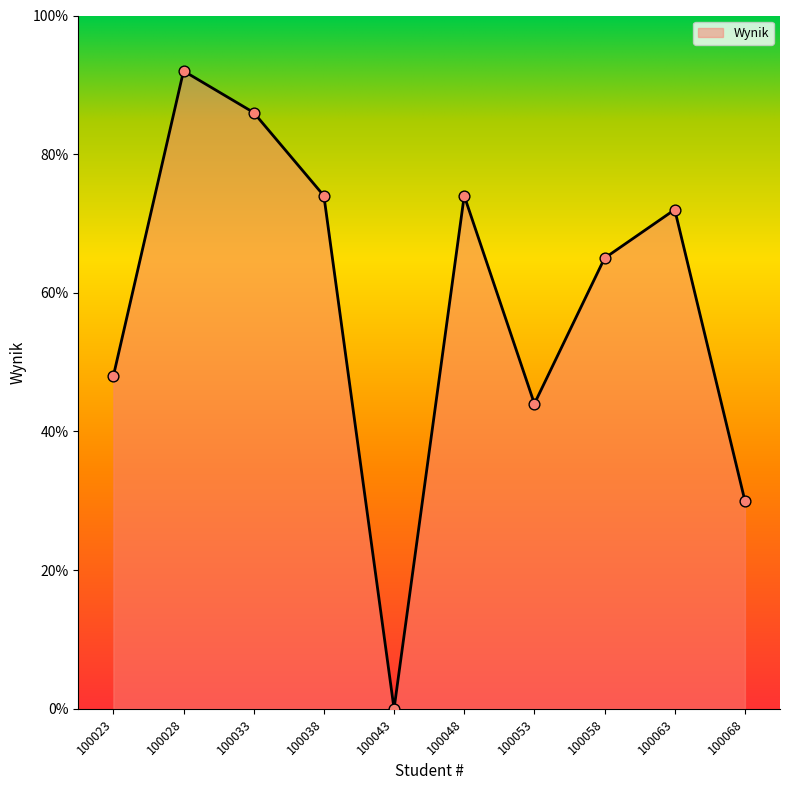

What is the change in value from 100053 to 100068?

-14